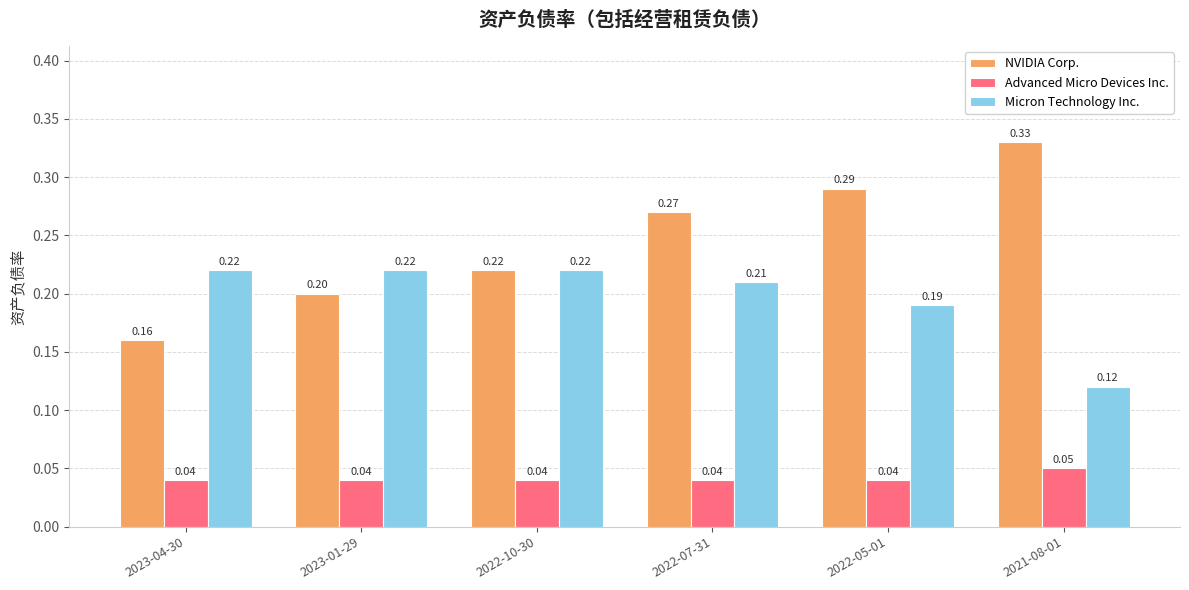

What is the highest value of the Micron Technology Inc. series?

0.2